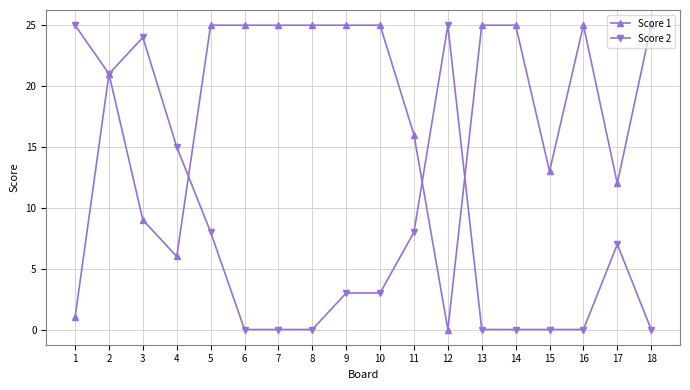

Is this an area chart (filled region under the line)?

No